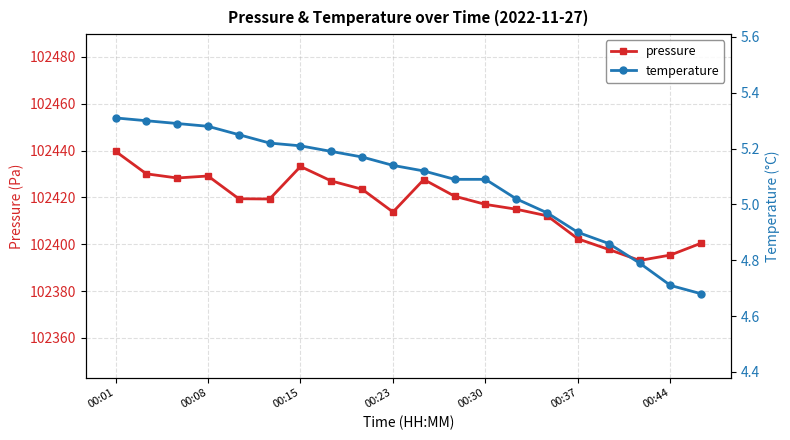

What is the sum of the pressure values at 8 and 00:01?

204863.2